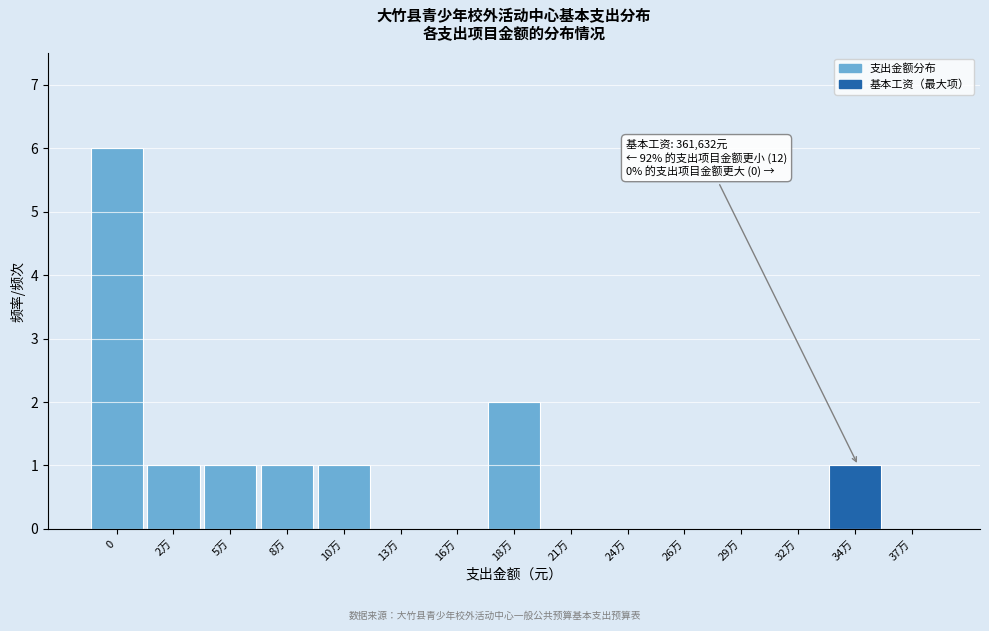

Reading right to left, extract all data points from this chart.

37万=0	34万=1	32万=0	29万=0	26万=0	24万=0	21万=0	18万=2	16万=0	13万=0	10万=1	8万=1	5万=1	2万=1	0=6